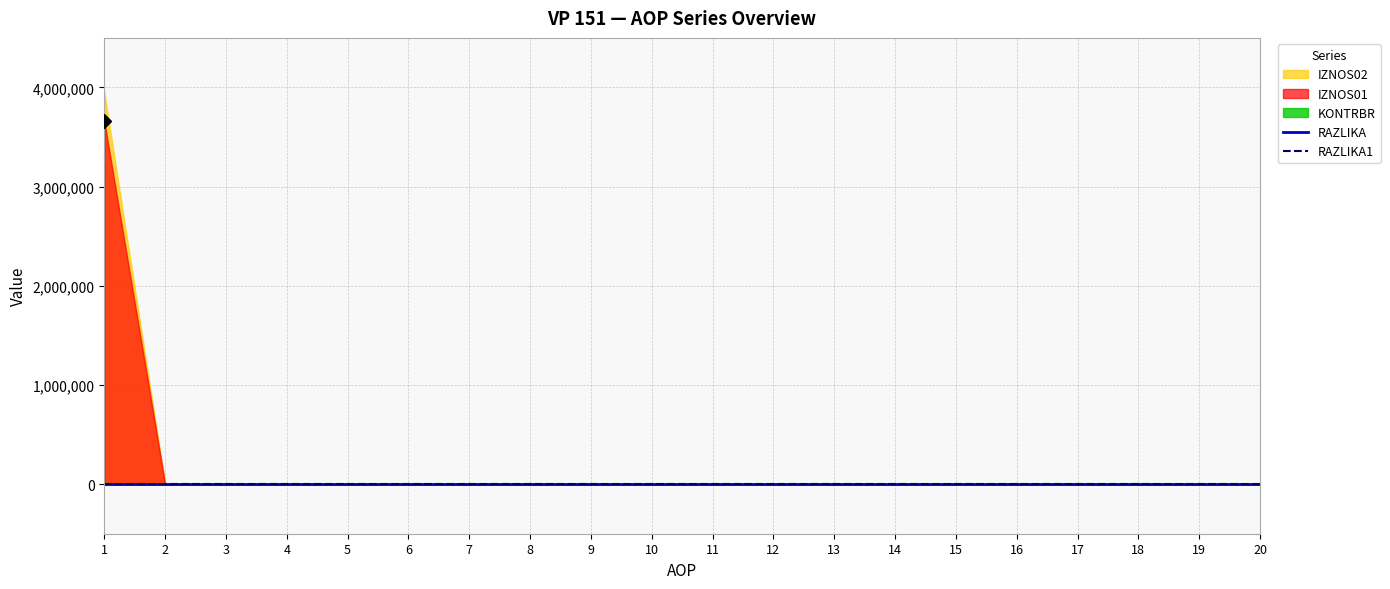

The IZNOS01 series shows 0.0 at 8. True or false?

True